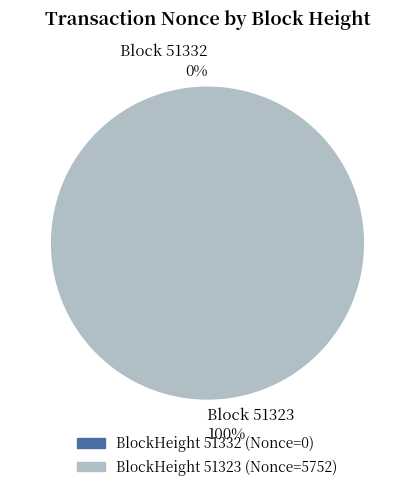

To the nearest percent, what is the difference between the 51323 and 51332 slice percentages?

100%